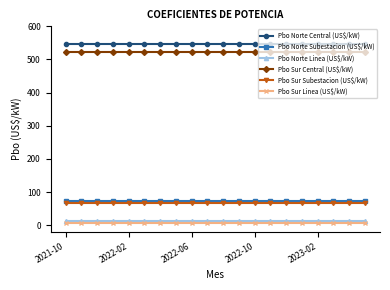

What is the highest value of the Pbo Norte Central (US$/kW) series?

546.0